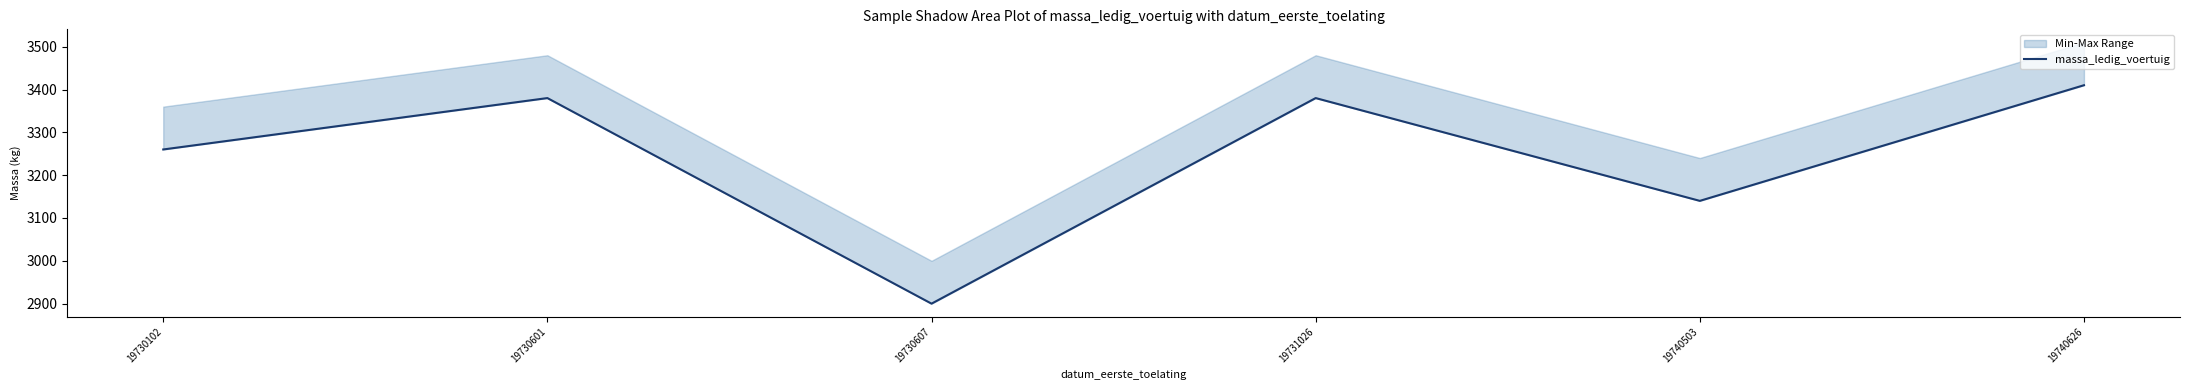

Which label corresponds to the largest value in the chart?

19740626